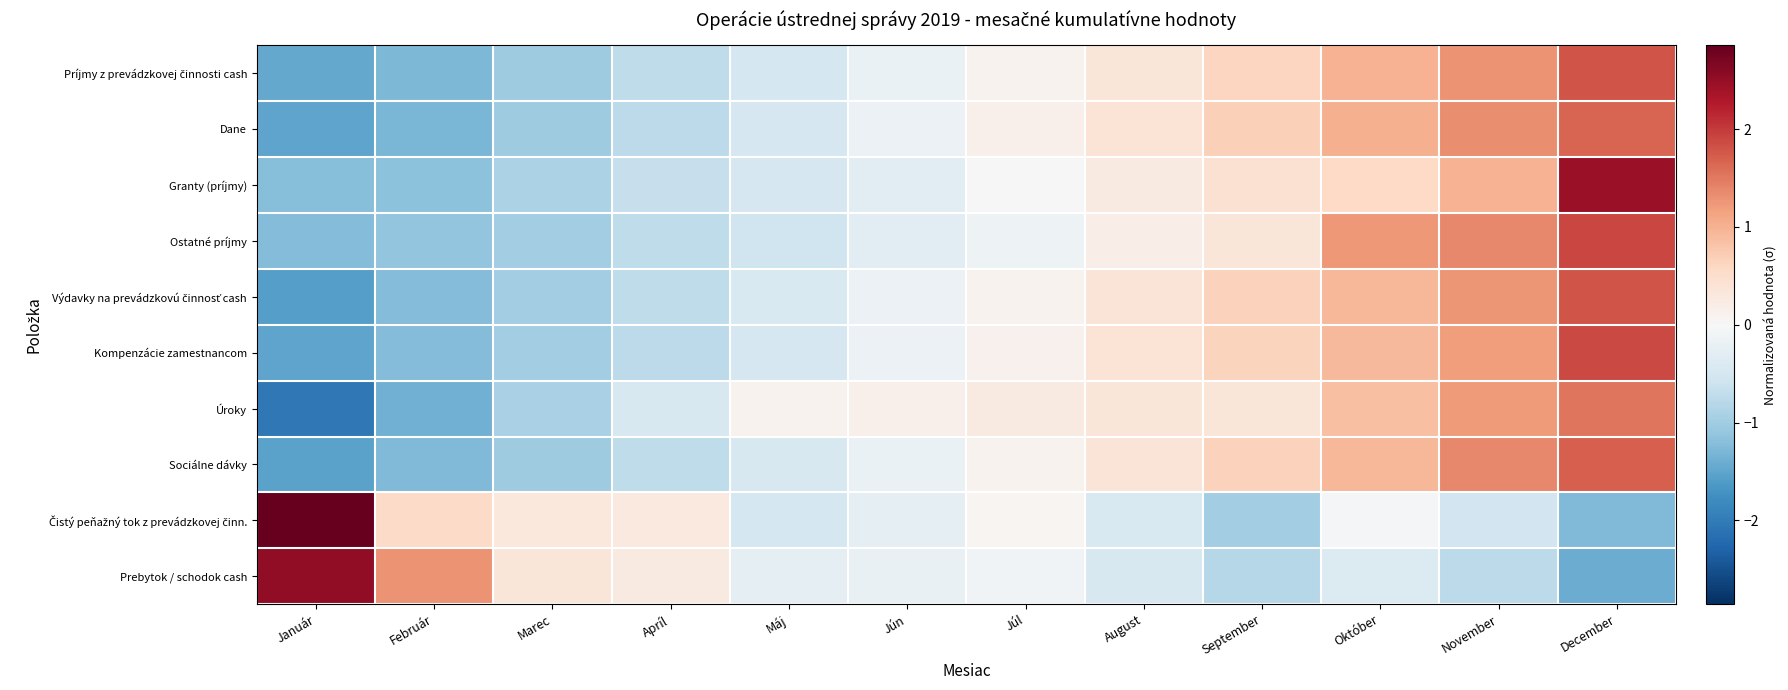

Between Apríl and December, which series saw the biggest shift?

Granty (príjmy)